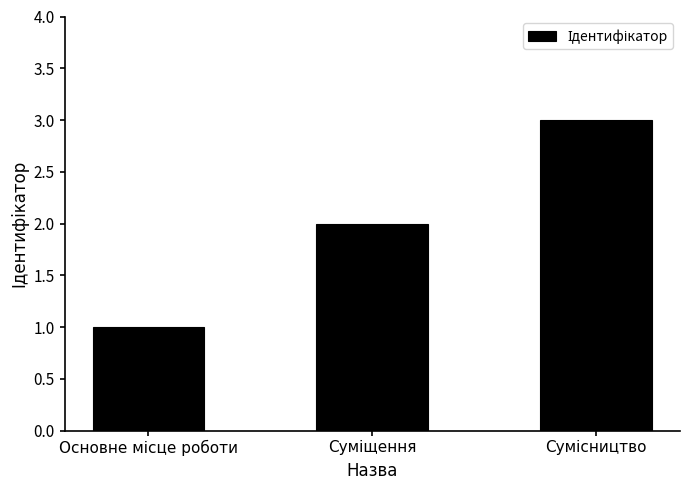

What is the greatest value displayed?

3